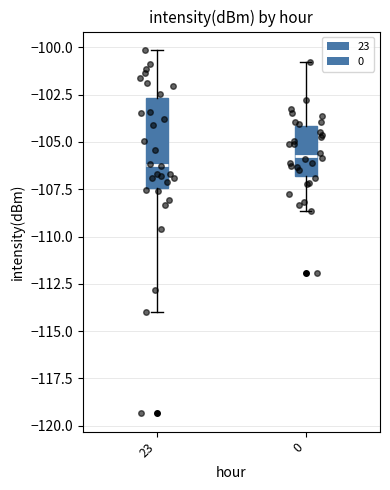

Which box's median line is the lowest?

23